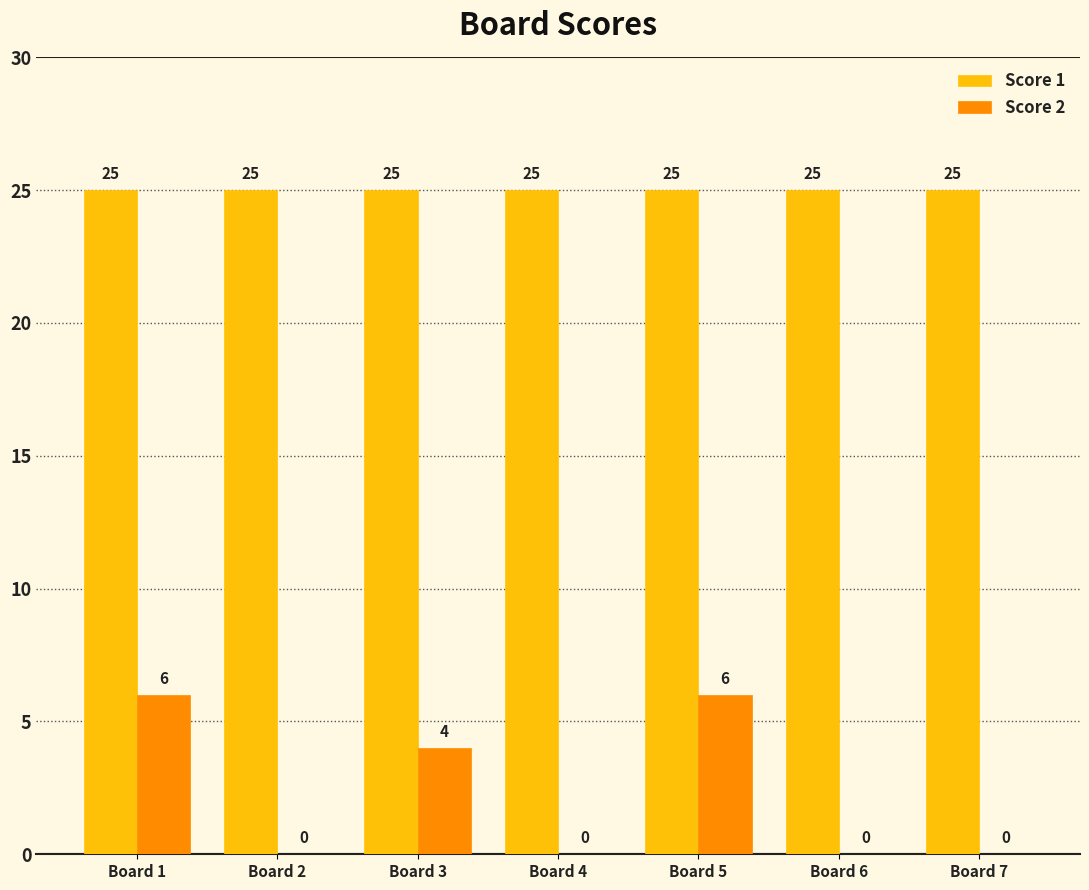

What are all the series names shown in the legend?

Score 1, Score 2